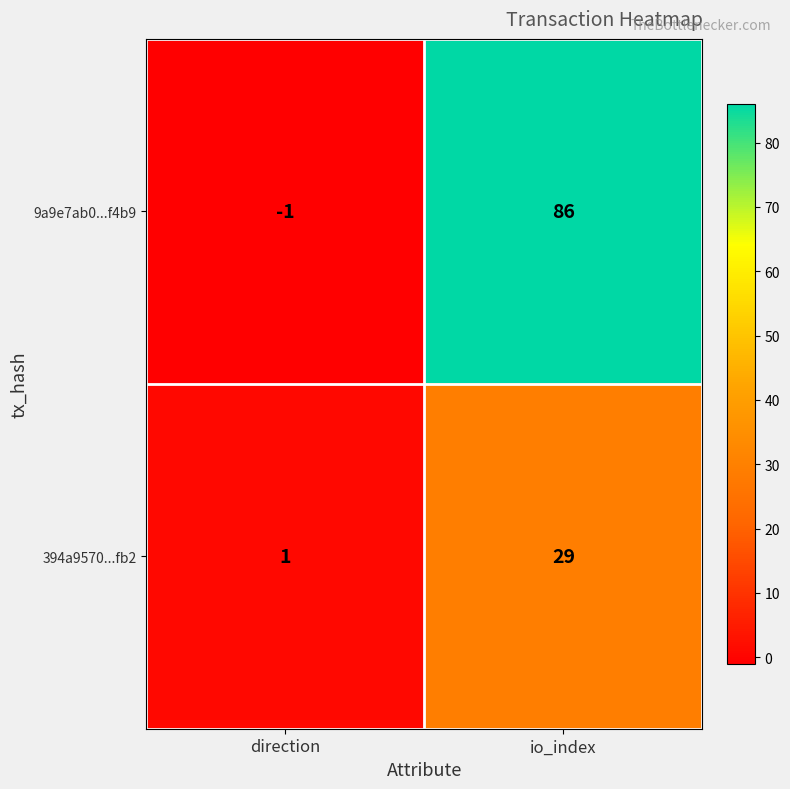

What is the difference between the maximum and minimum values in the 394a9570...fb2 series?

28